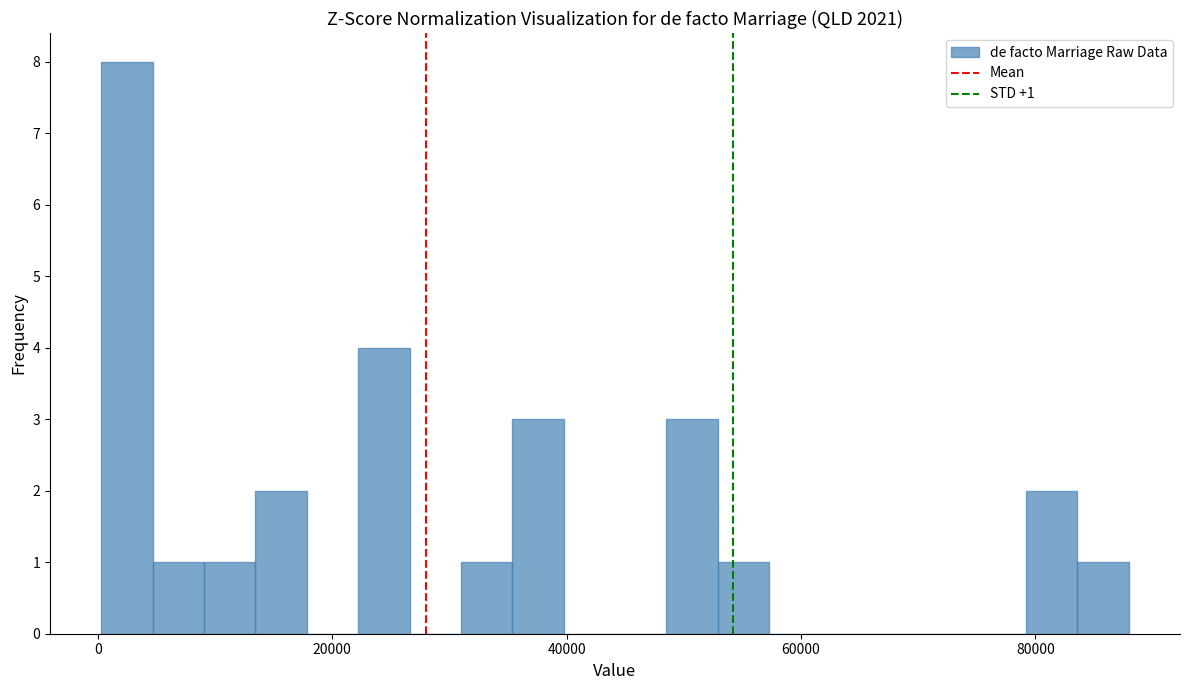

Around what value on the x-axis is the tallest bar? Give the approximate position of its centre, as read against the axis.

2000